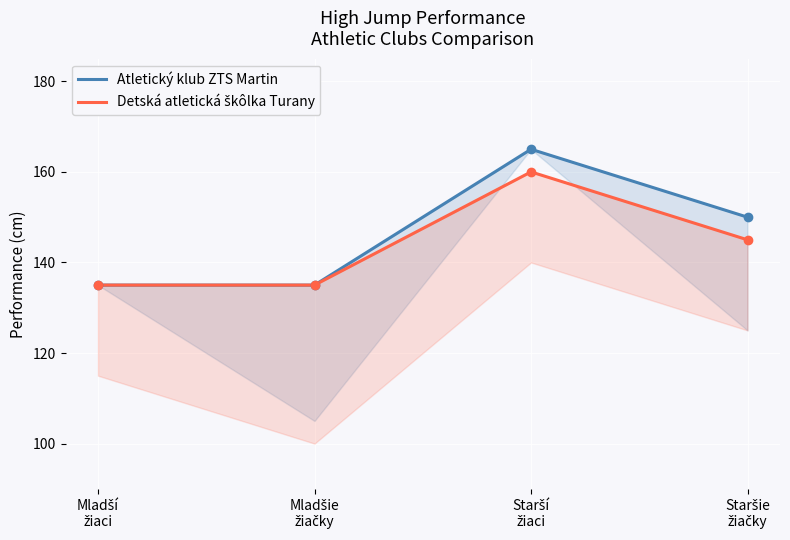

How many data points in Atletický klub ZTS Martin are above 150?

1